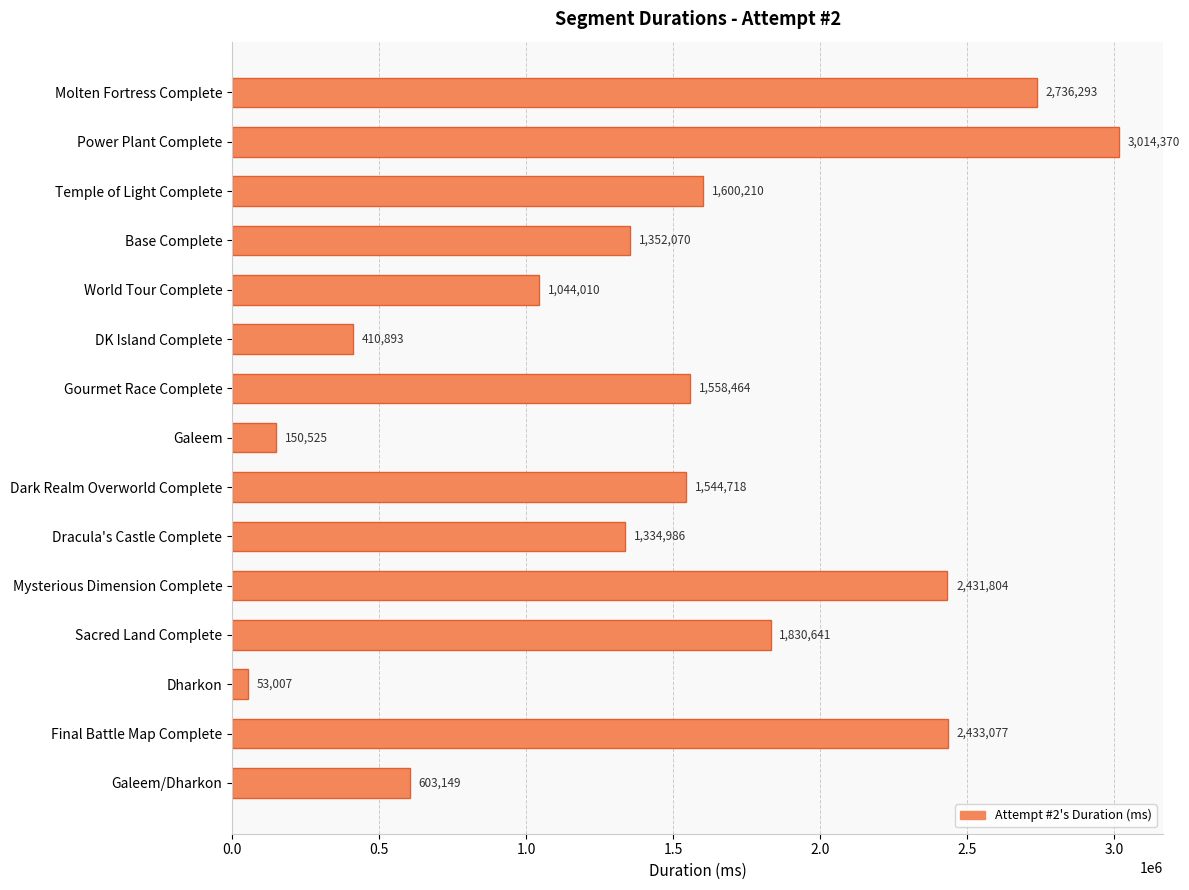

Rank the categories by value from lowest to highest.

Dharkon, Galeem, DK Island Complete, Galeem/Dharkon, World Tour Complete, Dracula's Castle Complete, Base Complete, Dark Realm Overworld Complete, Gourmet Race Complete, Temple of Light Complete, Sacred Land Complete, Mysterious Dimension Complete, Final Battle Map Complete, Molten Fortress Complete, Power Plant Complete